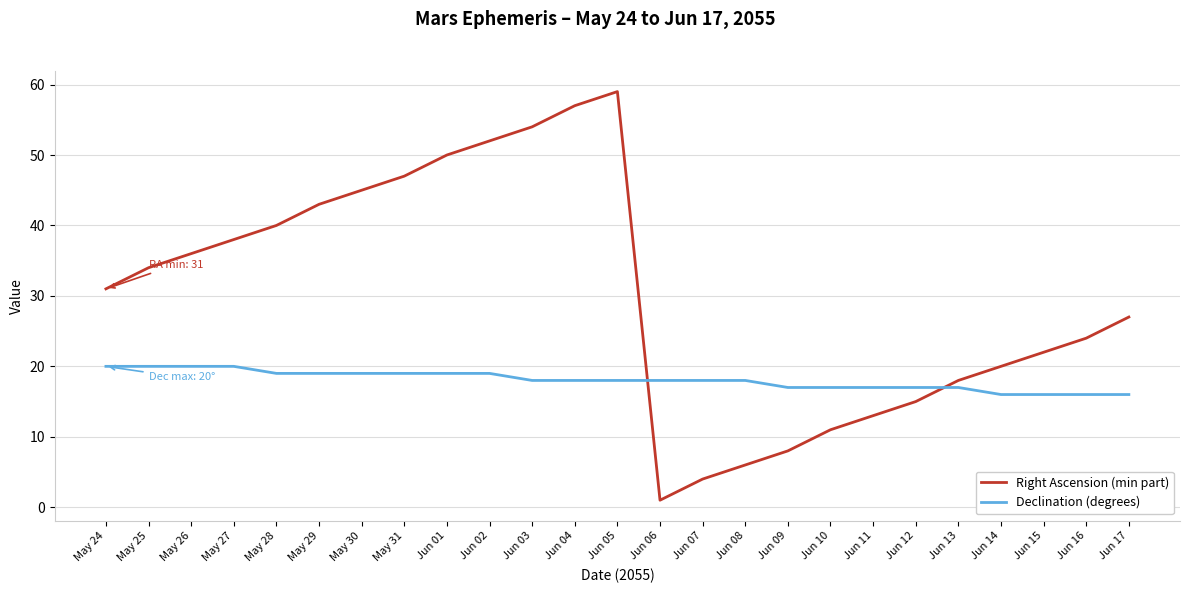

How many times do Right Ascension (min part) and Declination (degrees) cross each other?

2